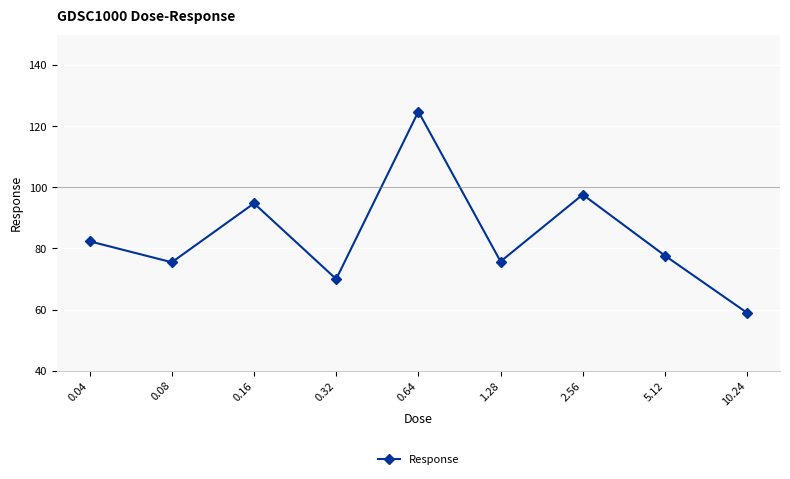

How many data points does each series have?

9